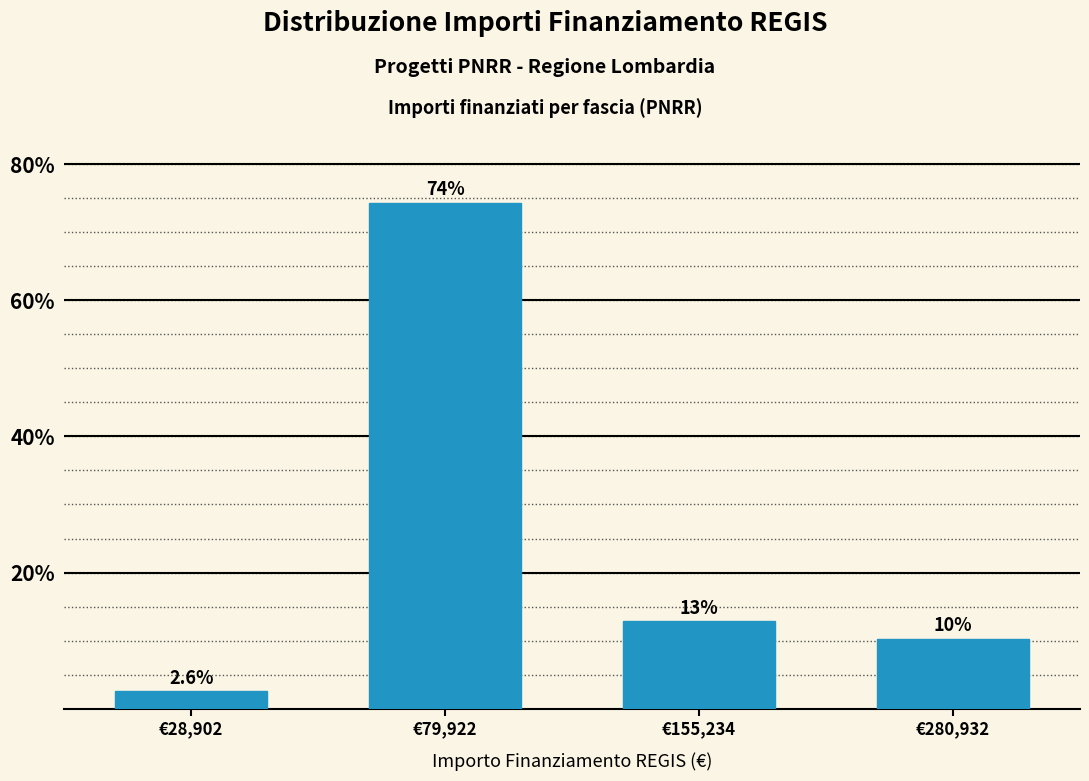

Reading left to right, list all the values displayed in this chart.

€28,902=2.6	€79,922=74.4	€155,234=12.8	€280,932=10.3